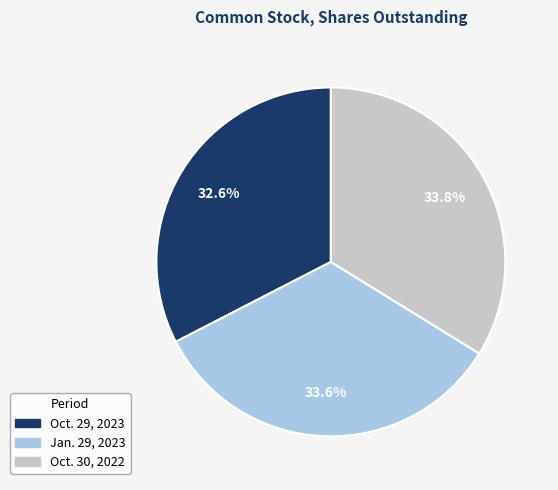

Is it true that Oct. 30, 2022 is 48% of the pie?

False